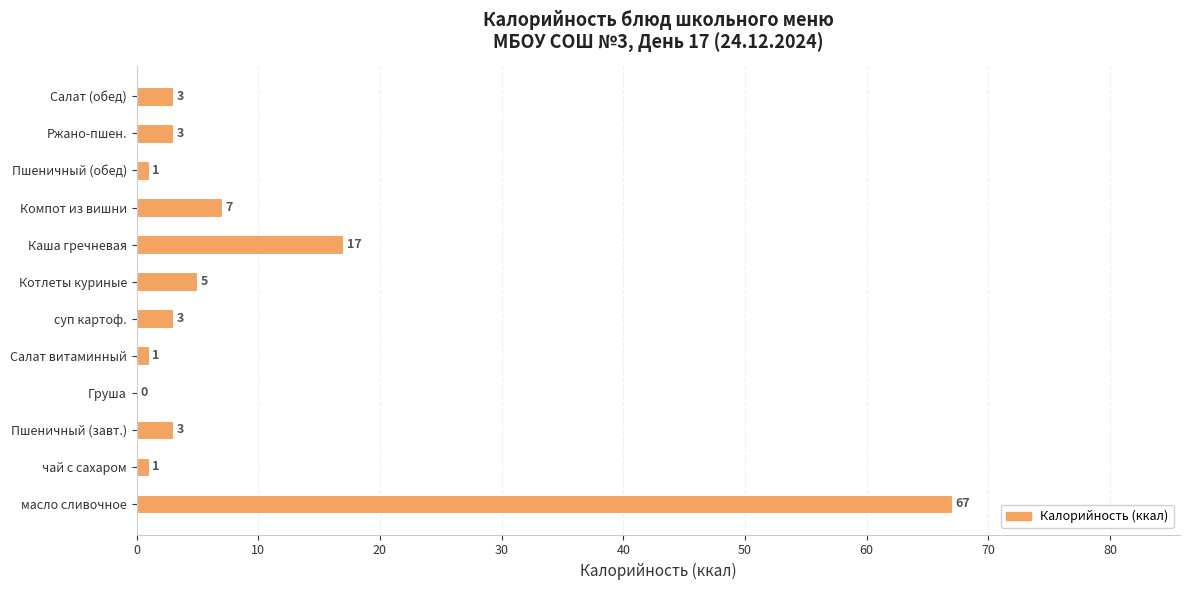

Which has a higher value, Пшеничный (завт.) or Компот из вишни?

Компот из вишни